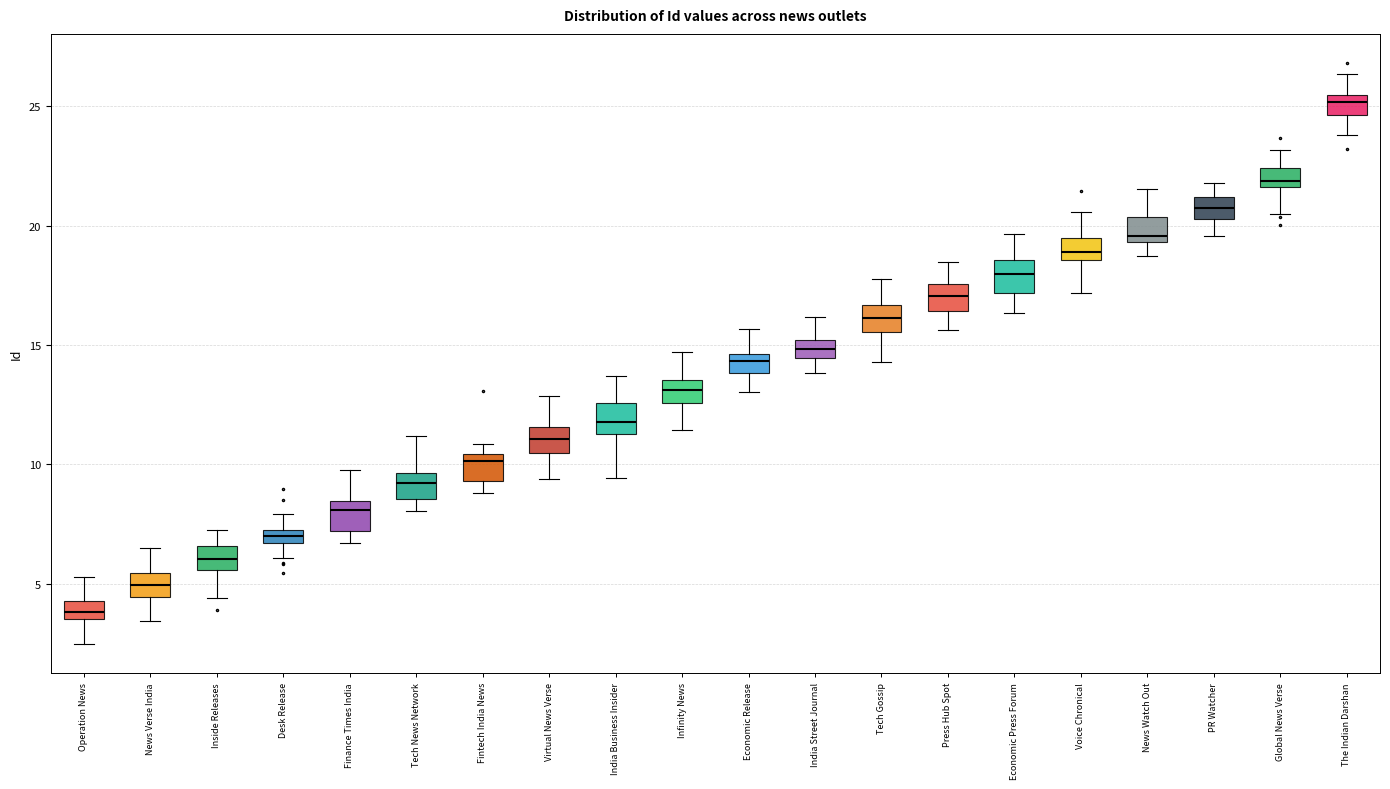

Where is the lower edge of the box for Tech Gossip on the y-axis? The values are not printed on the chart, so give them approximately, as read against the axis.

15.5